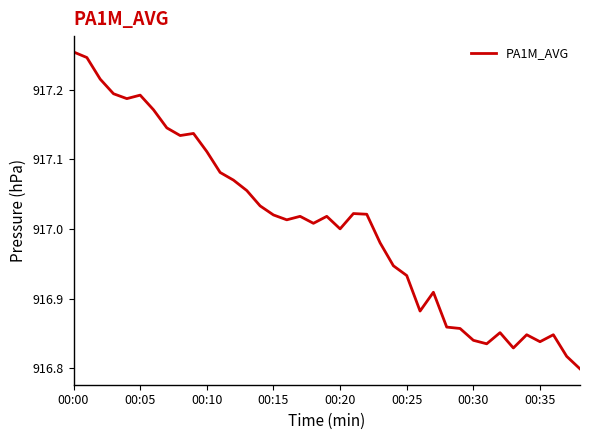

What is the difference between the maximum and minimum values?

0.5